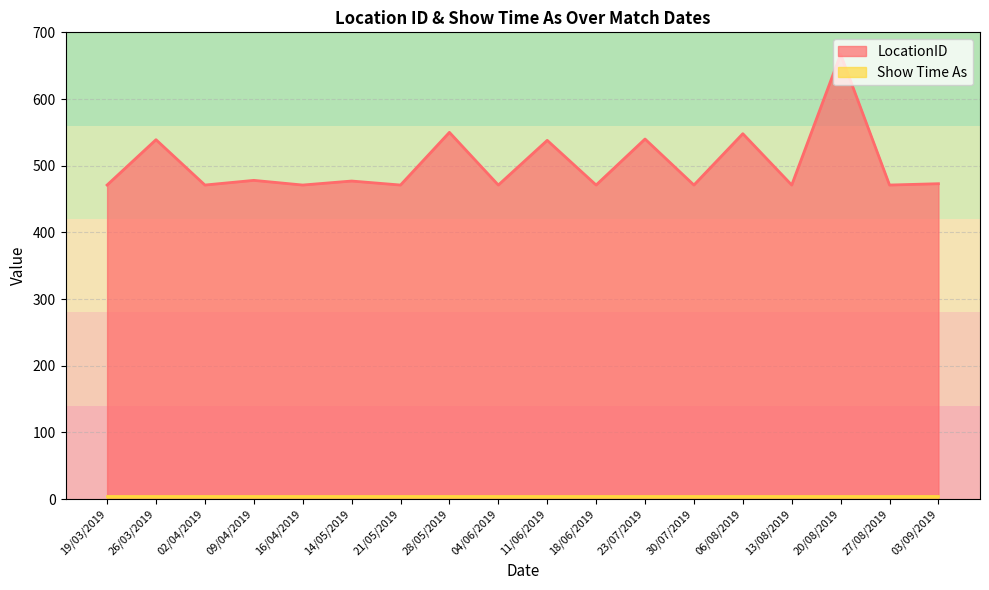

At which label is the value closest to 569?

28/05/2019